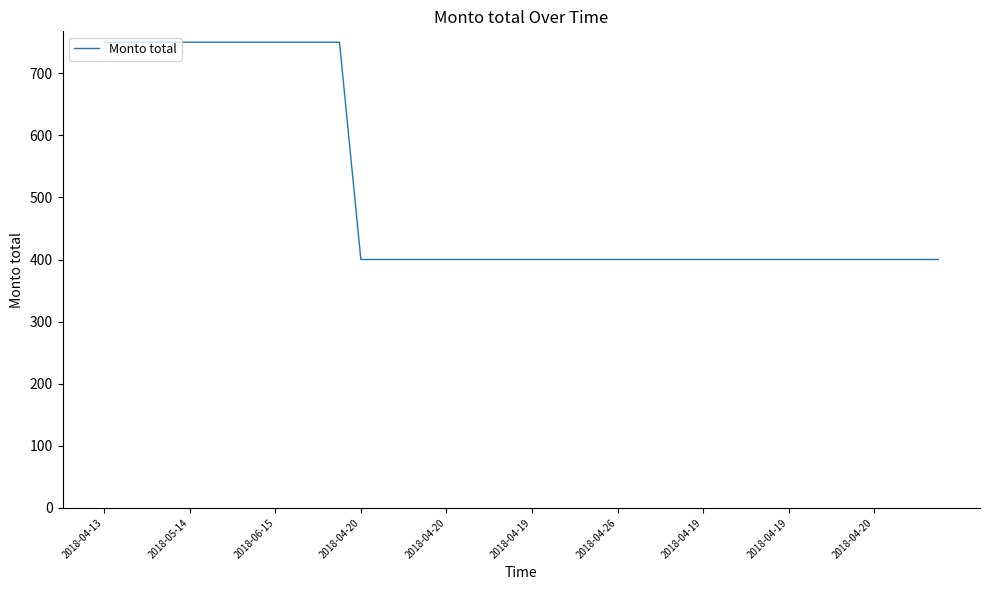

What is the difference between the maximum and minimum values?

350